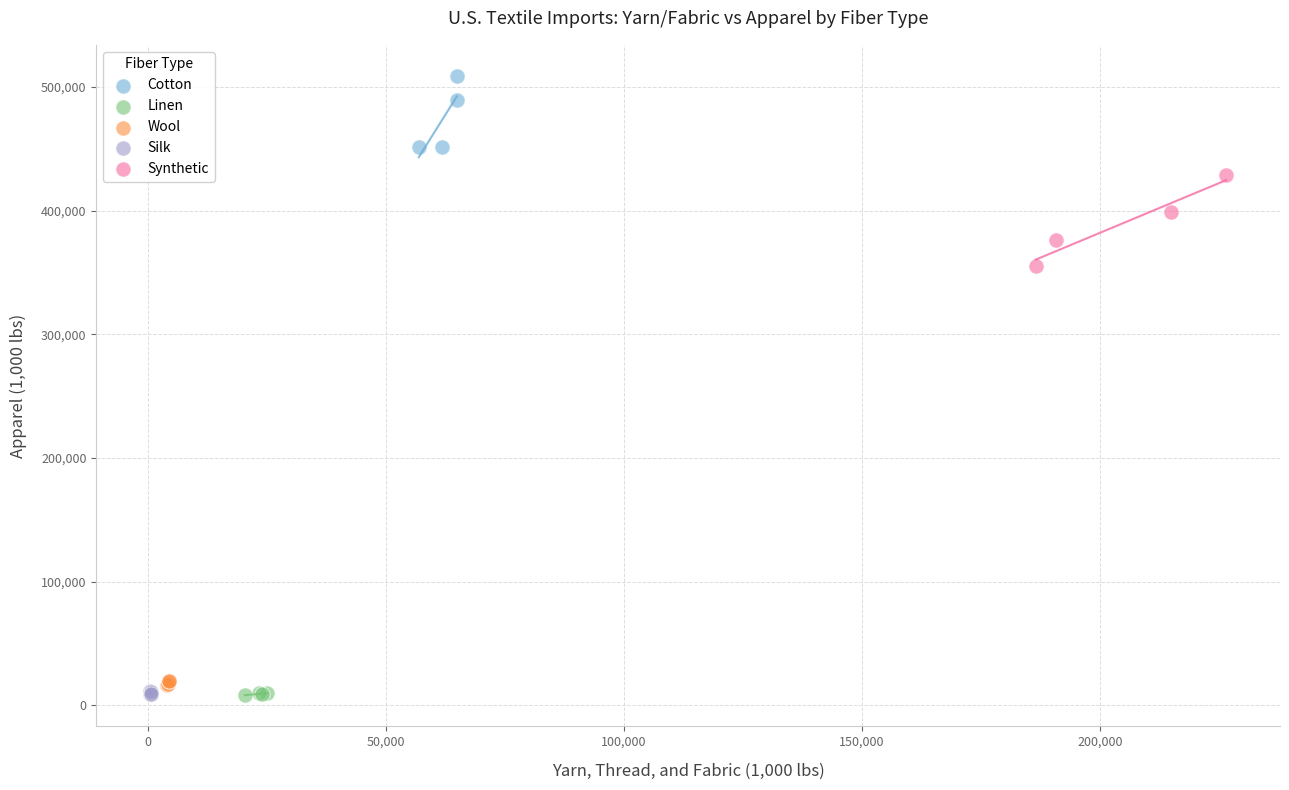

Which series contains the highest Y value?

Cotton